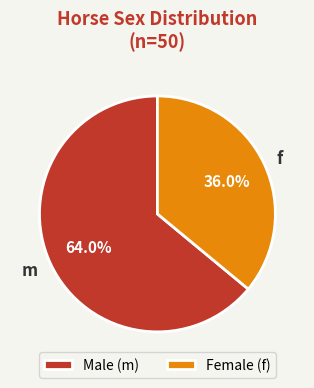

How many segments does this pie chart have?

2